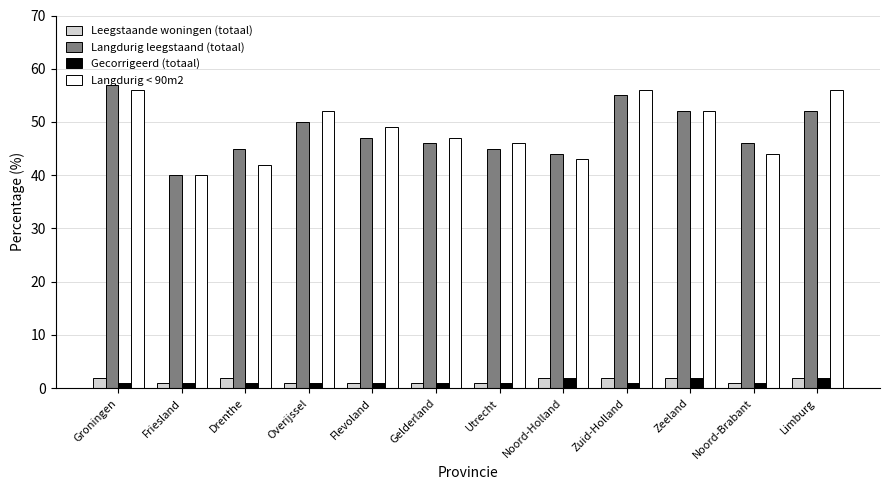

What position from the left is Gelderland?

6